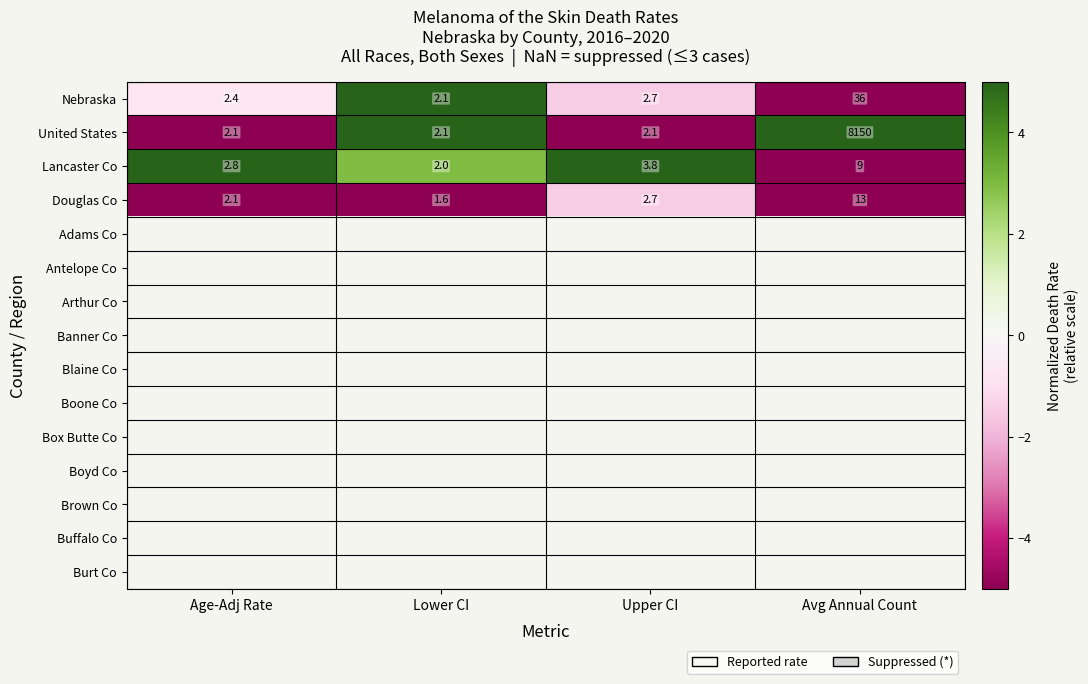

How many values in Lancaster Co are below zero?

1